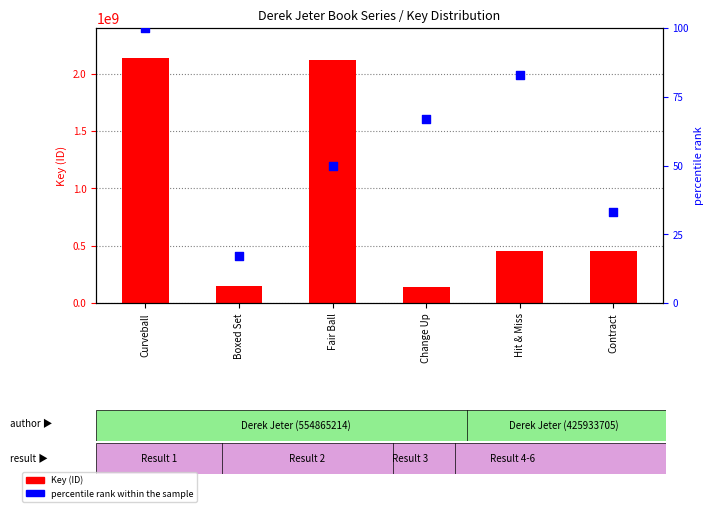

Which series contains the lowest Y value?

percentile rank within the sample